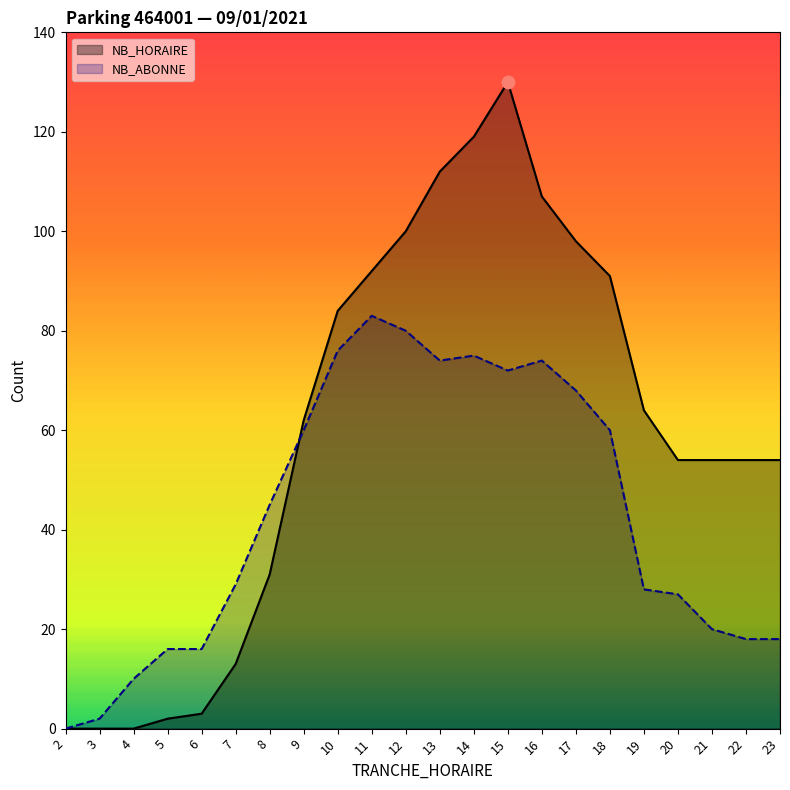

At how many categories does at least one series exceed 82?

9